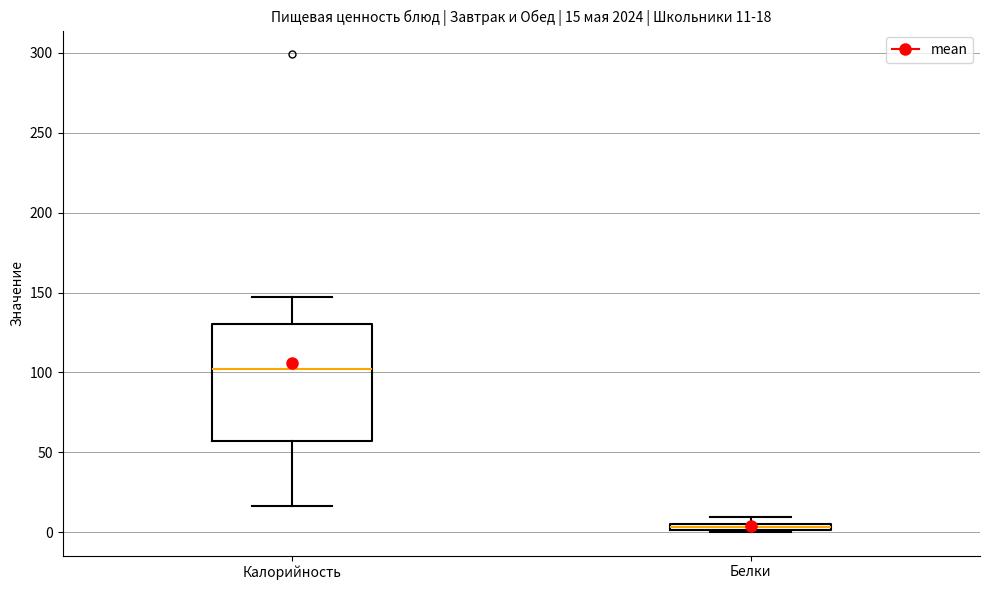

Which box is the tallest, from its lower edge to its upper edge?

Калорийность